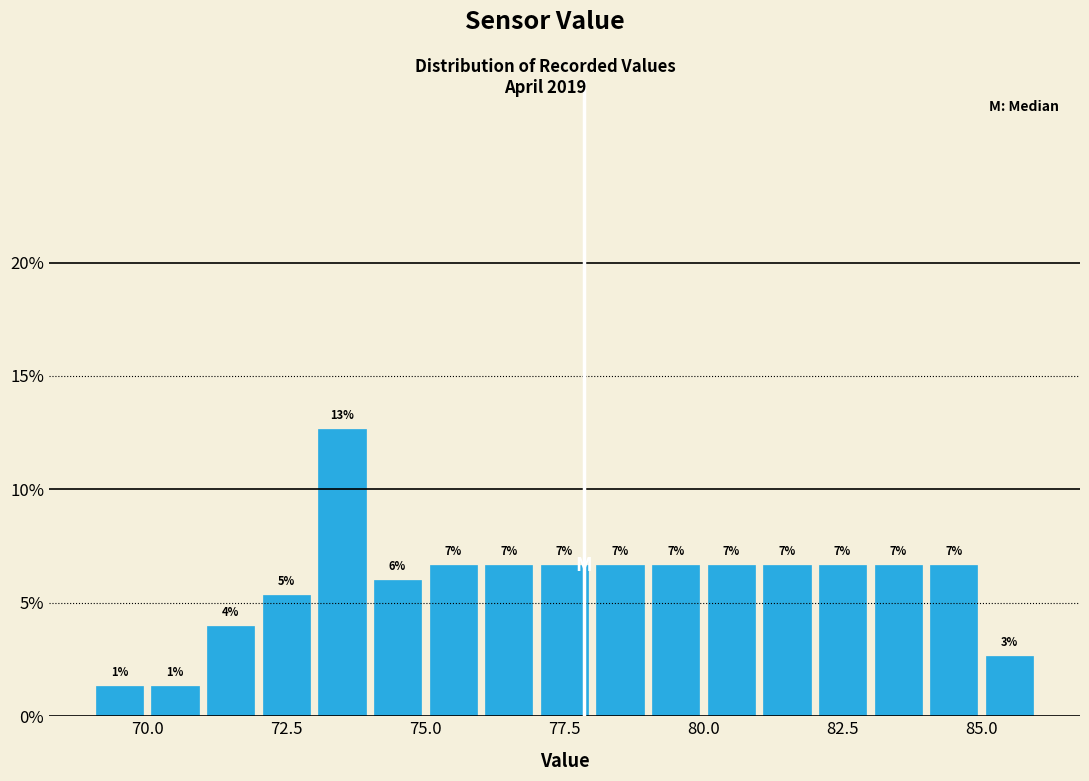

Read against the x-axis, roughly where is the centre of the tallest bar?

73.5